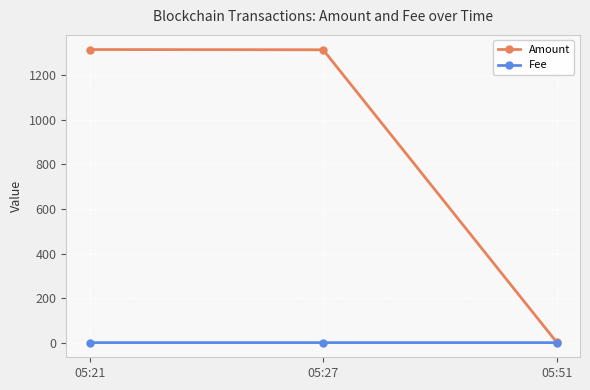

What is the sum of the Amount values at 05:27 and 05:21?

2631.5